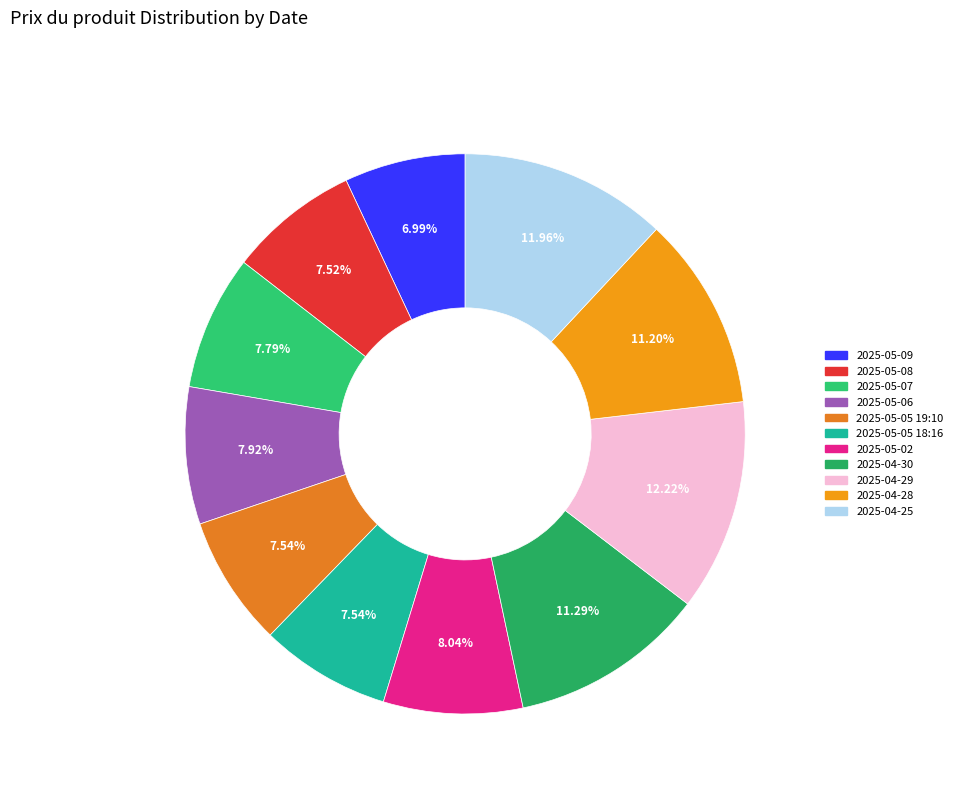

Rank the categories by value from lowest to highest.

2025-05-09, 2025-05-08, 2025-05-05 19:10, 2025-05-05 18:16, 2025-05-07, 2025-05-06, 2025-05-02, 2025-04-28, 2025-04-30, 2025-04-25, 2025-04-29